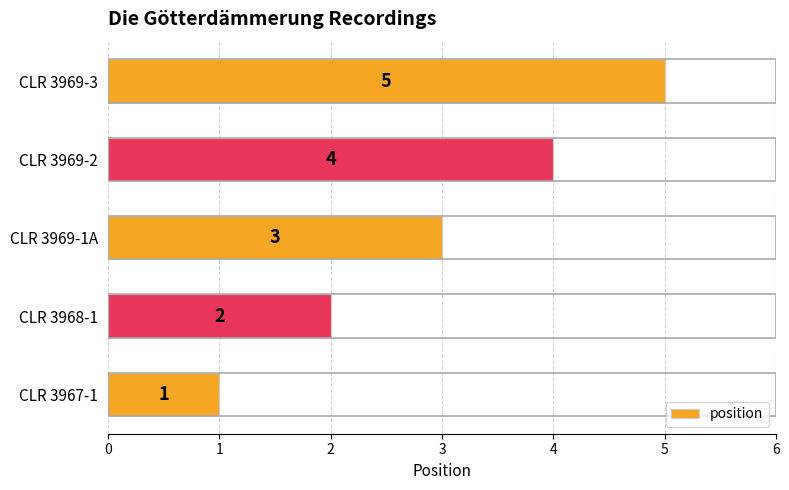

Where is the data nearest to the value 3?

CLR 3969-1A